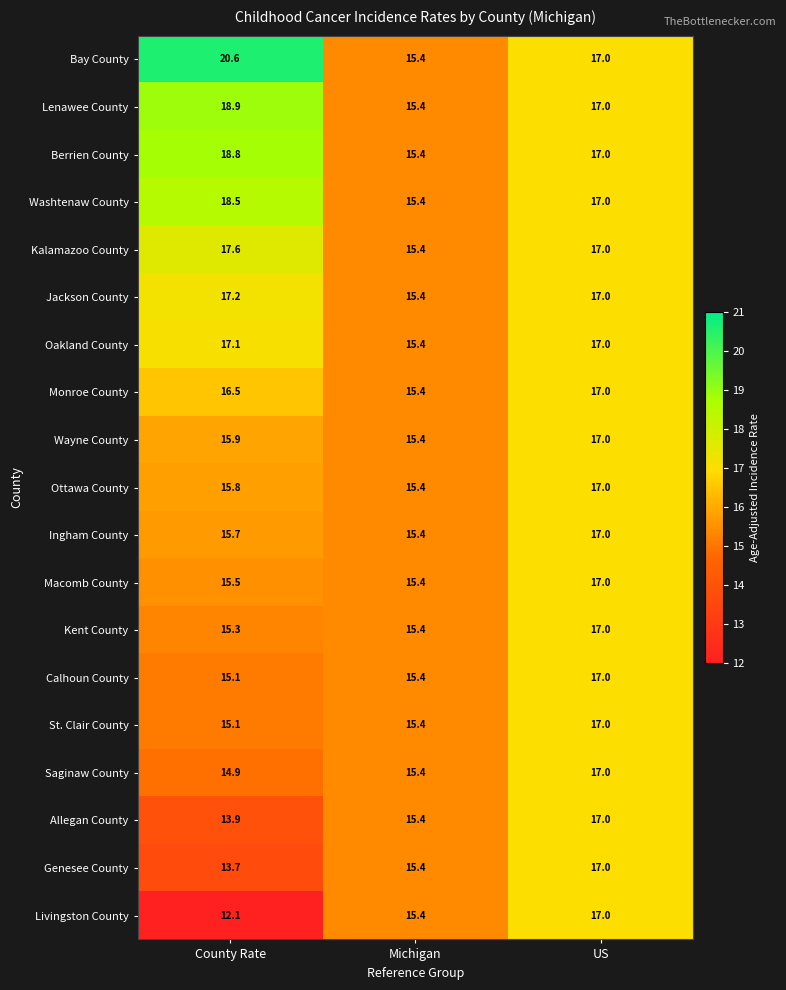

At which category does the chart reach its minimum across all series?

County Rate